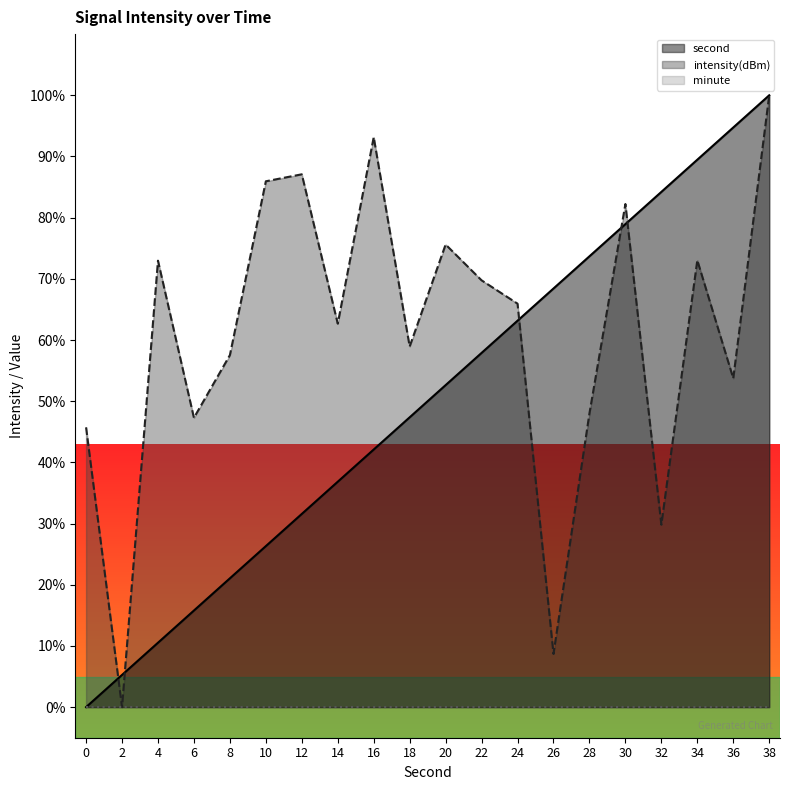

True or false: second has more than 1 interior local peaks.

False